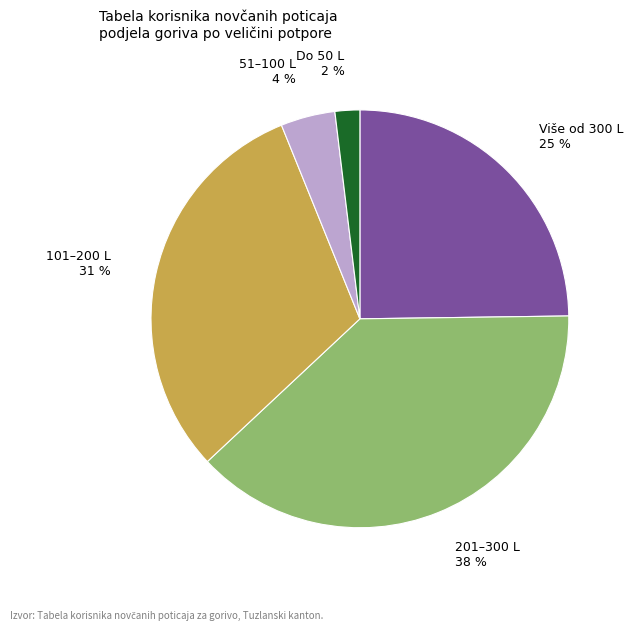

Which category has the biggest portion of the pie?

201–300 L